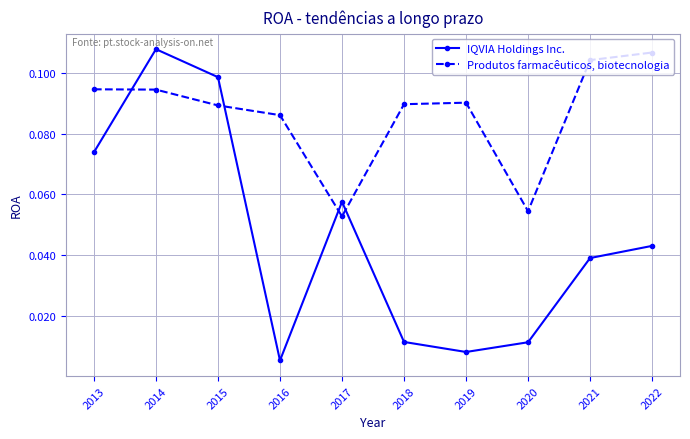

At which label does Produtos farmacêuticos, biotecnologia reach its peak?

2022